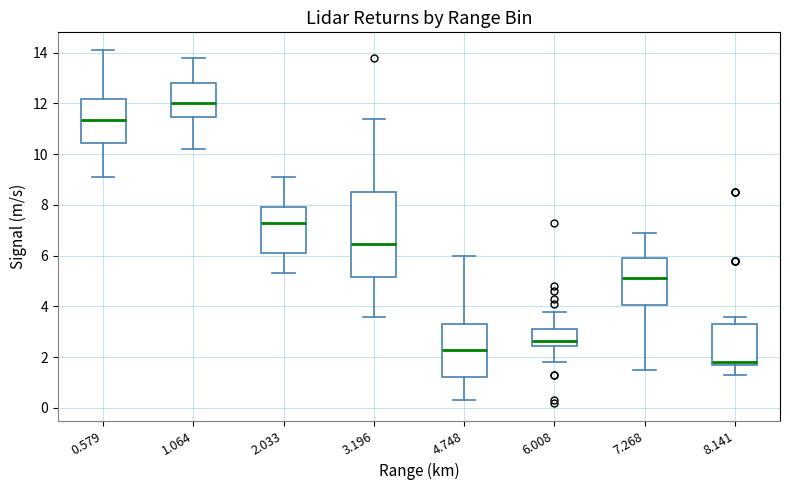

Where is the upper edge of the box at x = 7.268 on the y-axis? The values are not printed on the chart, so give them approximately, as read against the axis.

6.0